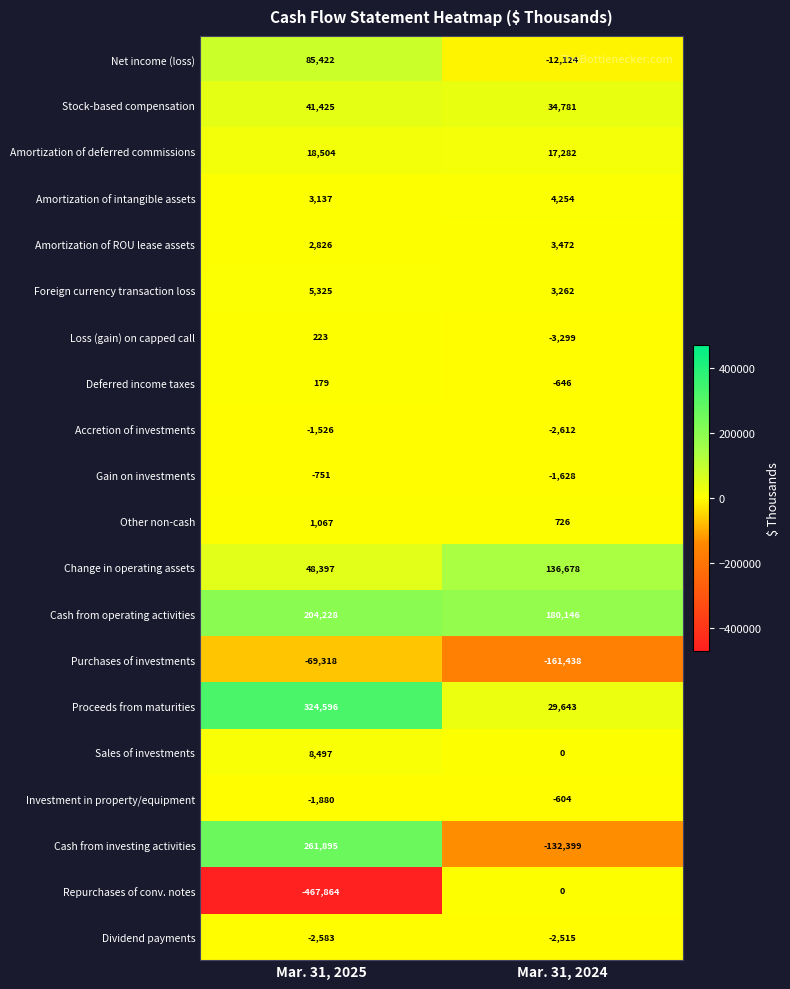

Is the value of Amortization of ROU lease assets at Mar. 31, 2025 greater than the value of Cash from operating activities at Mar. 31, 2024?

No